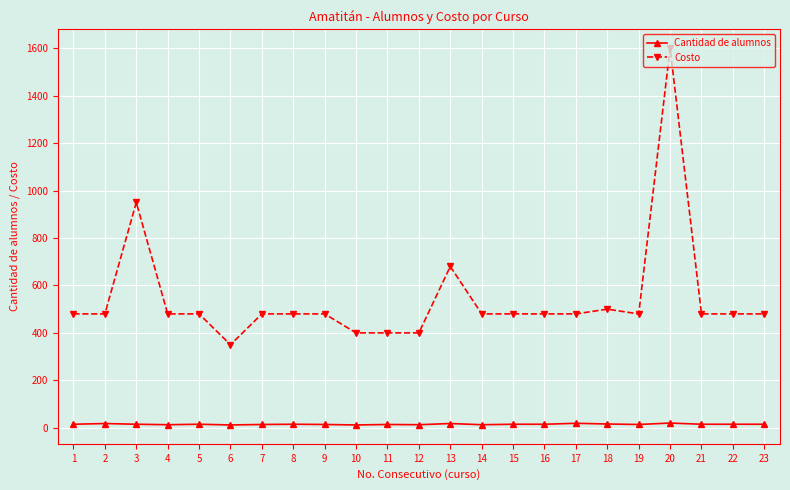

At which label does Costo reach its minimum?

6